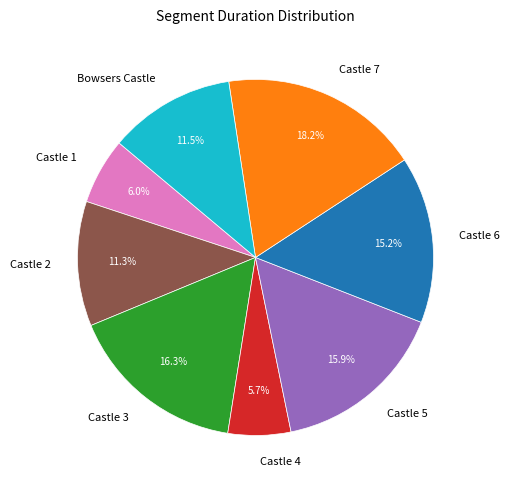

How many segments does this pie chart have?

8